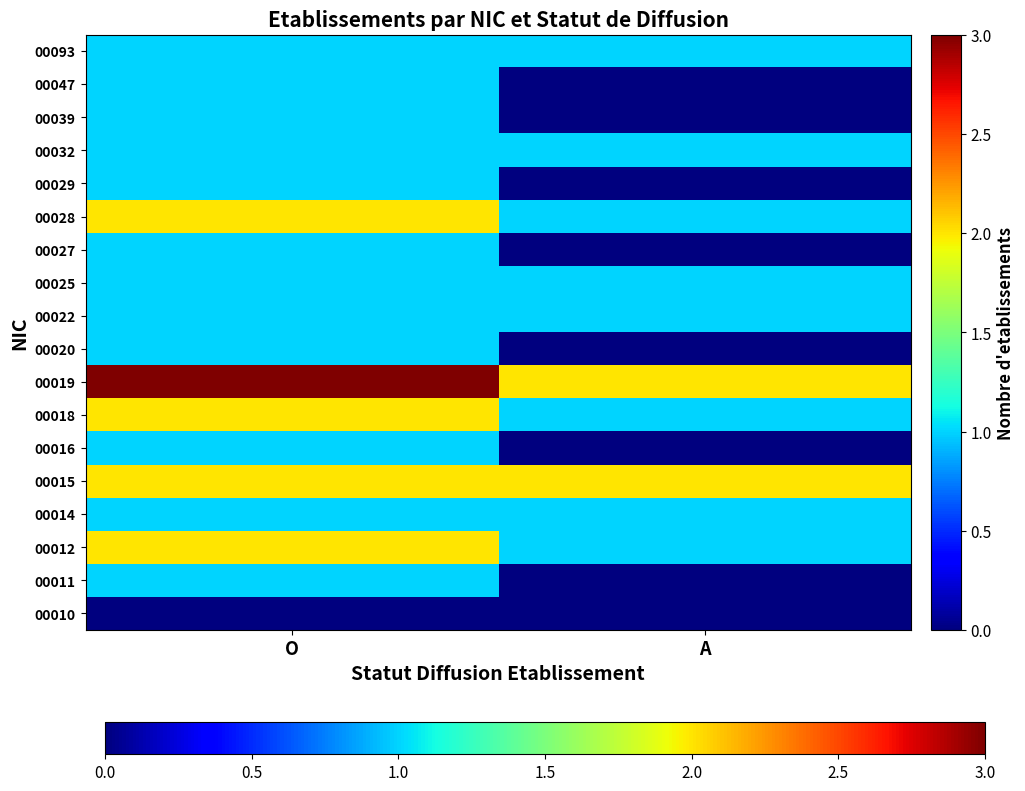

At which category does the chart reach its peak across all series?

O